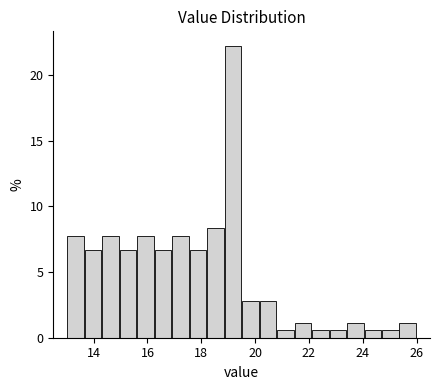

Read against the x-axis, roughly where is the centre of the tallest bar?

19.2